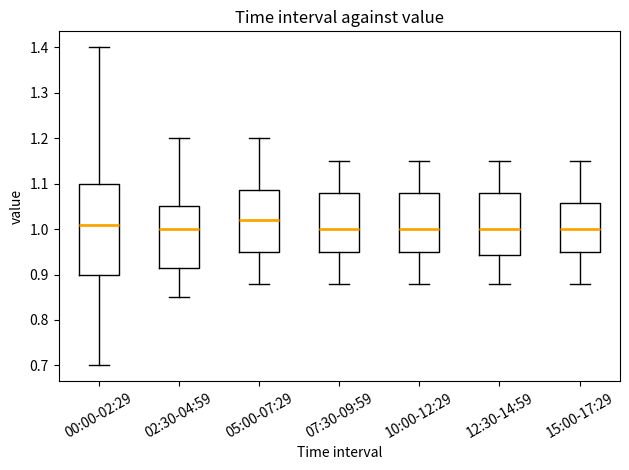

Which box is the tallest, from its lower edge to its upper edge?

00:00-02:29